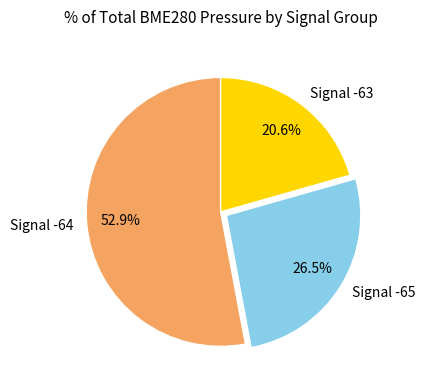

Between Signal -63 and Signal -65, which is larger?

Signal -65